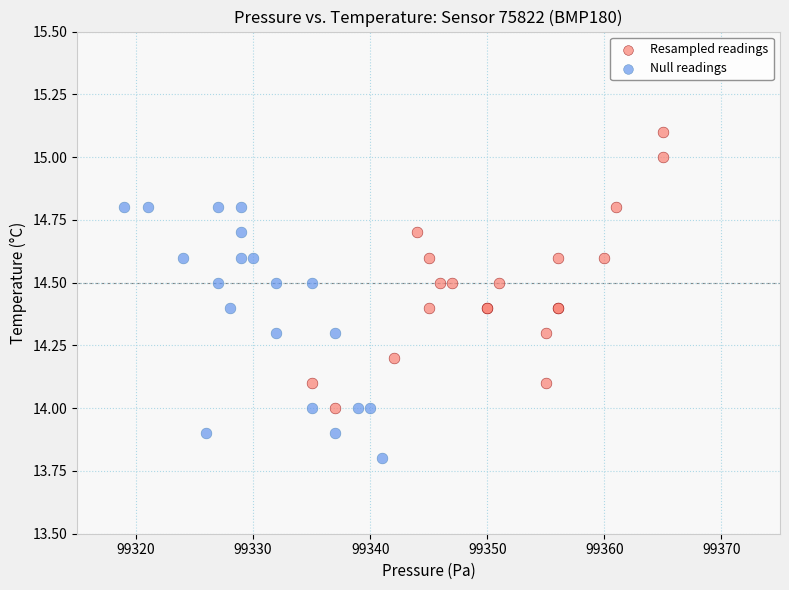

Which series reaches the minimum Y coordinate?

Null readings